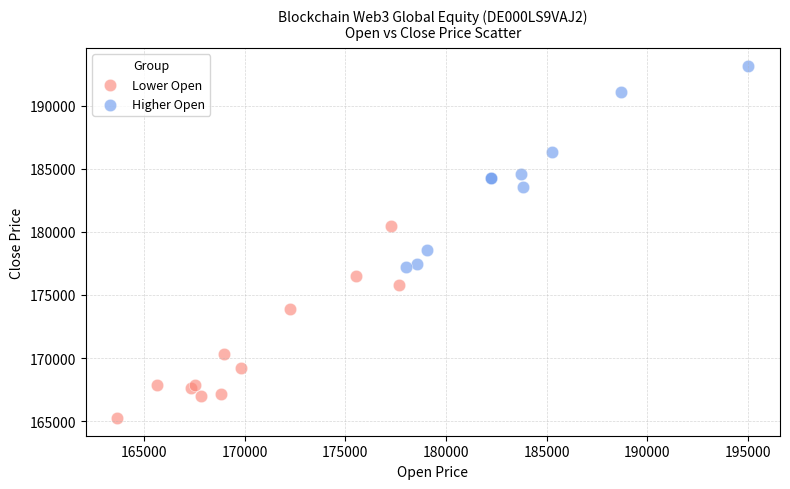

Which series contains the lowest Y value?

Lower Open